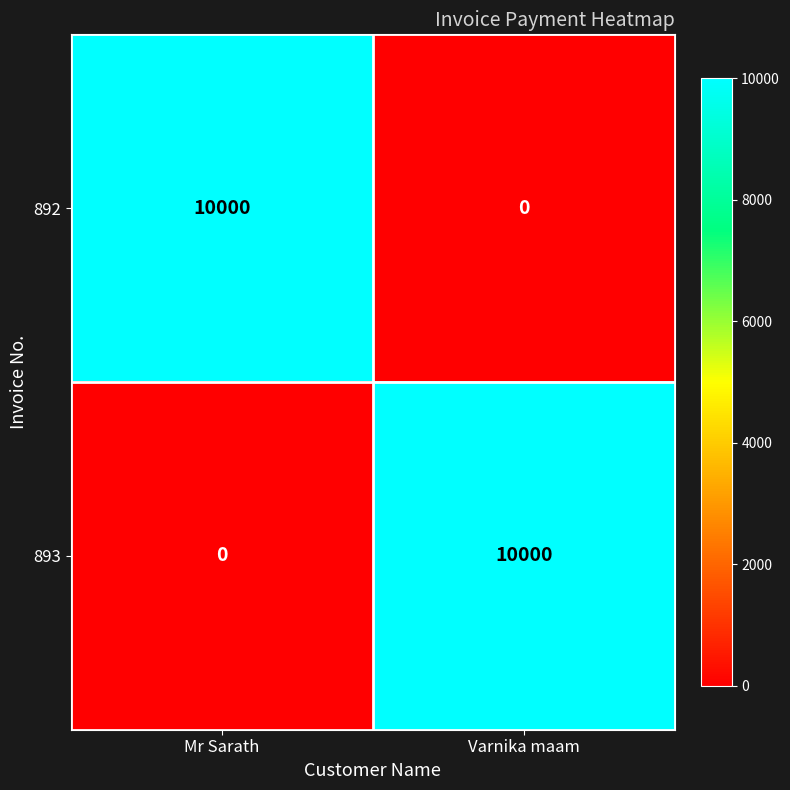

Count the number of data series in this chart.

2